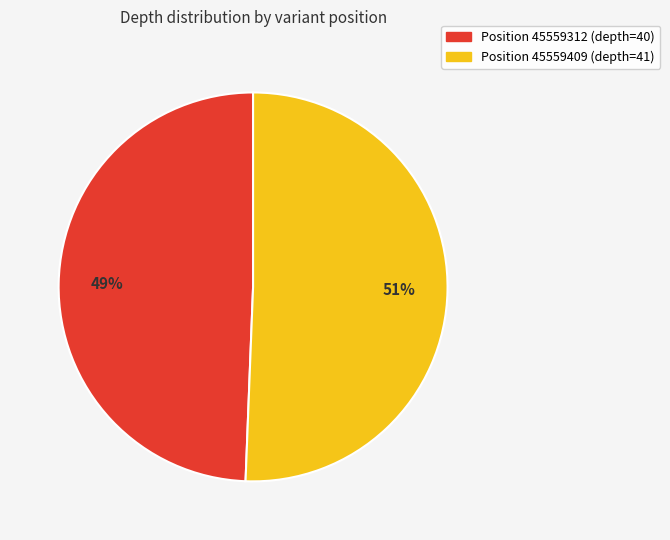

Which slice represents more than half of the pie?

45559409